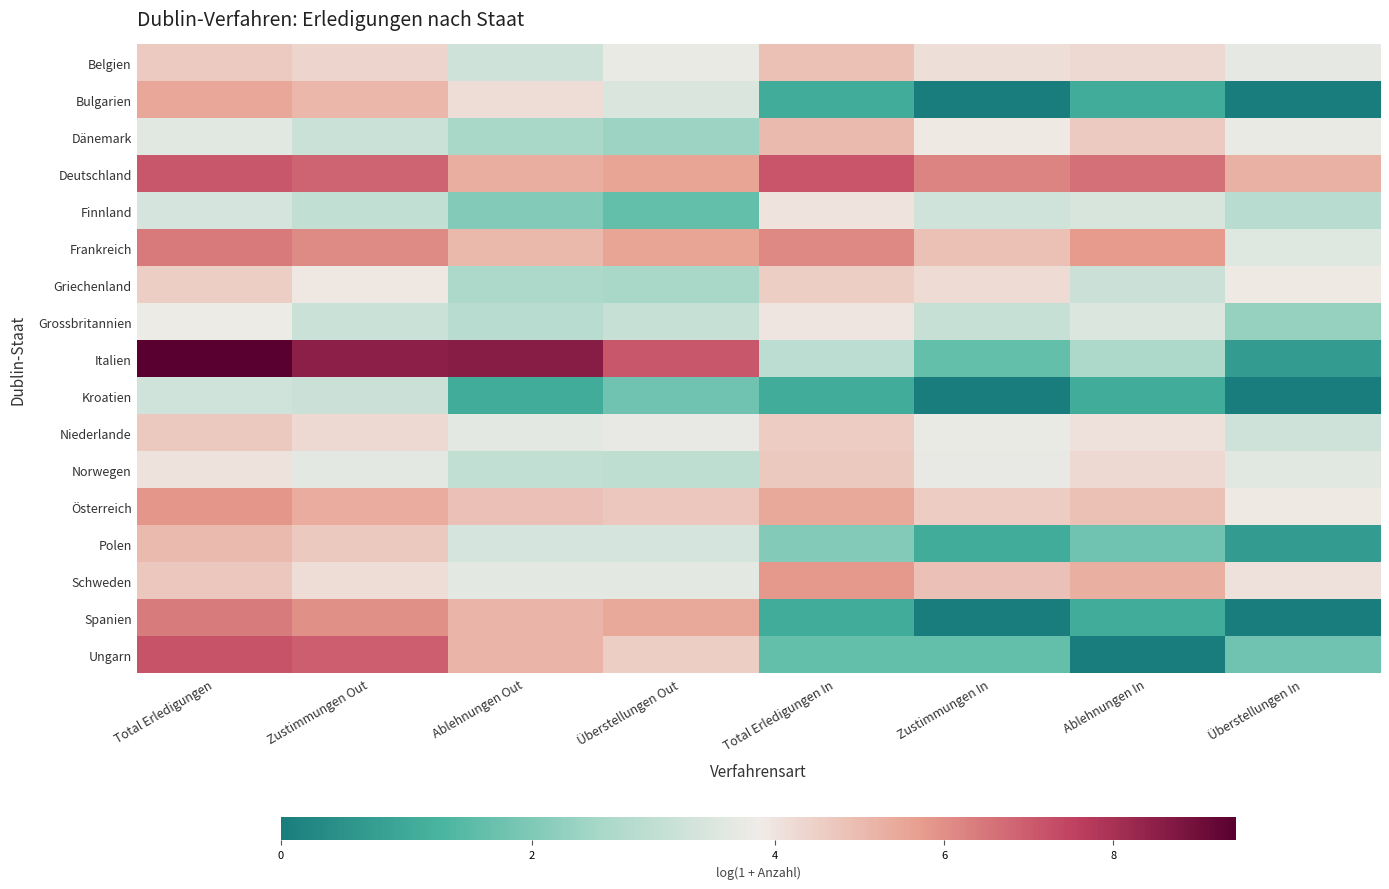

Reading right to left, what are all the values shown in this chart?

Belgien: Überstellungen In=3.6	Ablehnungen In=4.2	Zustimmungen In=4.1	Total Erledigungen In=4.9	Überstellungen Out=3.7	Ablehnungen Out=3.2	Zustimmungen Out=4.3	Total Erledigungen=4.6
Bulgarien: Überstellungen In=0.0	Ablehnungen In=1.1	Zustimmungen In=0.0	Total Erledigungen In=1.1	Überstellungen Out=3.4	Ablehnungen Out=4.2	Zustimmungen Out=5.1	Total Erledigungen=5.5
Dänemark: Überstellungen In=3.7	Ablehnungen In=4.6	Zustimmungen In=3.9	Total Erledigungen In=5.0	Überstellungen Out=2.4	Ablehnungen Out=2.6	Zustimmungen Out=3.1	Total Erledigungen=3.6
Deutschland: Überstellungen In=5.2	Ablehnungen In=6.6	Zustimmungen In=6.2	Total Erledigungen In=7.1	Überstellungen Out=5.6	Ablehnungen Out=5.3	Zustimmungen Out=6.9	Total Erledigungen=7.1
Finnland: Überstellungen In=2.8	Ablehnungen In=3.4	Zustimmungen In=3.3	Total Erledigungen In=4.0	Überstellungen Out=1.6	Ablehnungen Out=2.1	Zustimmungen Out=3.0	Total Erledigungen=3.3
Frankreich: Überstellungen In=3.5	Ablehnungen In=5.8	Zustimmungen In=4.9	Total Erledigungen In=6.1	Überstellungen Out=5.5	Ablehnungen Out=5.1	Zustimmungen Out=6.1	Total Erledigungen=6.4
Griechenland: Überstellungen In=3.9	Ablehnungen In=3.2	Zustimmungen In=4.2	Total Erledigungen In=4.5	Überstellungen Out=2.6	Ablehnungen Out=2.6	Zustimmungen Out=3.9	Total Erledigungen=4.5
Grossbritannien: Überstellungen In=2.3	Ablehnungen In=3.4	Zustimmungen In=3.1	Total Erledigungen In=4.0	Überstellungen Out=3.1	Ablehnungen Out=2.8	Zustimmungen Out=3.1	Total Erledigungen=3.8
Italien: Überstellungen In=0.7	Ablehnungen In=2.6	Zustimmungen In=1.6	Total Erledigungen In=2.9	Überstellungen Out=7.1	Ablehnungen Out=8.6	Zustimmungen Out=8.5	Total Erledigungen=9.4
Kroatien: Überstellungen In=0.0	Ablehnungen In=1.1	Zustimmungen In=0.0	Total Erledigungen In=1.1	Überstellungen Out=1.8	Ablehnungen Out=1.1	Zustimmungen Out=3.2	Total Erledigungen=3.3
Niederlande: Überstellungen In=3.2	Ablehnungen In=4.1	Zustimmungen In=3.7	Total Erledigungen In=4.6	Überstellungen Out=3.7	Ablehnungen Out=3.6	Zustimmungen Out=4.2	Total Erledigungen=4.7
Norwegen: Überstellungen In=3.6	Ablehnungen In=4.2	Zustimmungen In=3.7	Total Erledigungen In=4.7	Überstellungen Out=2.9	Ablehnungen Out=3.0	Zustimmungen Out=3.6	Total Erledigungen=4.1
Österreich: Überstellungen In=3.9	Ablehnungen In=4.9	Zustimmungen In=4.6	Total Erledigungen In=5.5	Überstellungen Out=4.7	Ablehnungen Out=4.9	Zustimmungen Out=5.4	Total Erledigungen=5.9
Polen: Überstellungen In=0.7	Ablehnungen In=1.8	Zustimmungen In=1.1	Total Erledigungen In=2.1	Überstellungen Out=3.3	Ablehnungen Out=3.3	Zustimmungen Out=4.7	Total Erledigungen=5.0
Schweden: Überstellungen In=4.1	Ablehnungen In=5.3	Zustimmungen In=4.9	Total Erledigungen In=5.8	Überstellungen Out=3.6	Ablehnungen Out=3.6	Zustimmungen Out=4.2	Total Erledigungen=4.7
Spanien: Überstellungen In=0.0	Ablehnungen In=1.1	Zustimmungen In=0.0	Total Erledigungen In=1.1	Überstellungen Out=5.5	Ablehnungen Out=5.2	Zustimmungen Out=6.0	Total Erledigungen=6.4
Ungarn: Überstellungen In=1.8	Ablehnungen In=0.0	Zustimmungen In=1.6	Total Erledigungen In=1.6	Überstellungen Out=4.6	Ablehnungen Out=5.2	Zustimmungen Out=7.0	Total Erledigungen=7.2